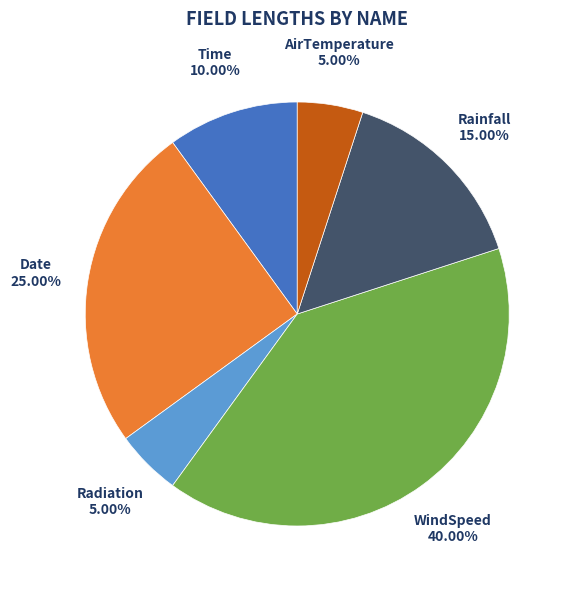

Which has a higher value, Time or Rainfall?

Rainfall